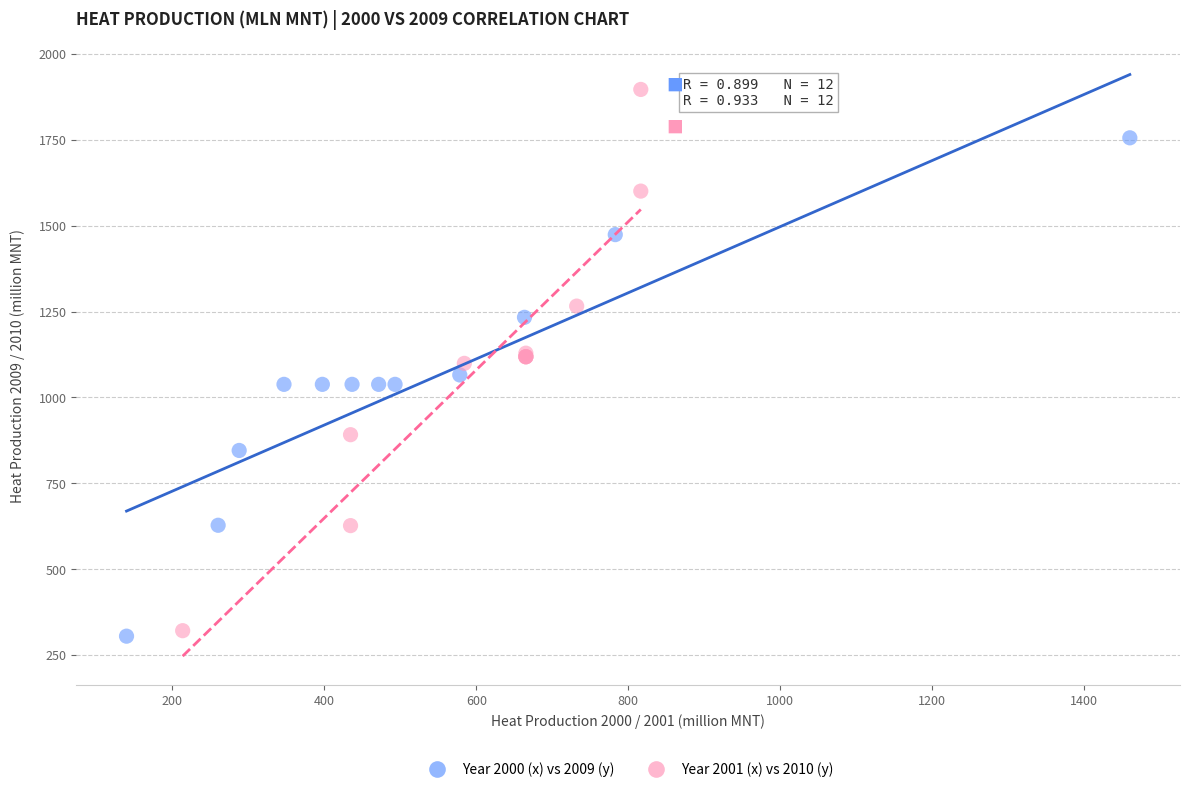

Which series reaches the maximum Y coordinate?

Year 2001 (x) vs 2010 (y)